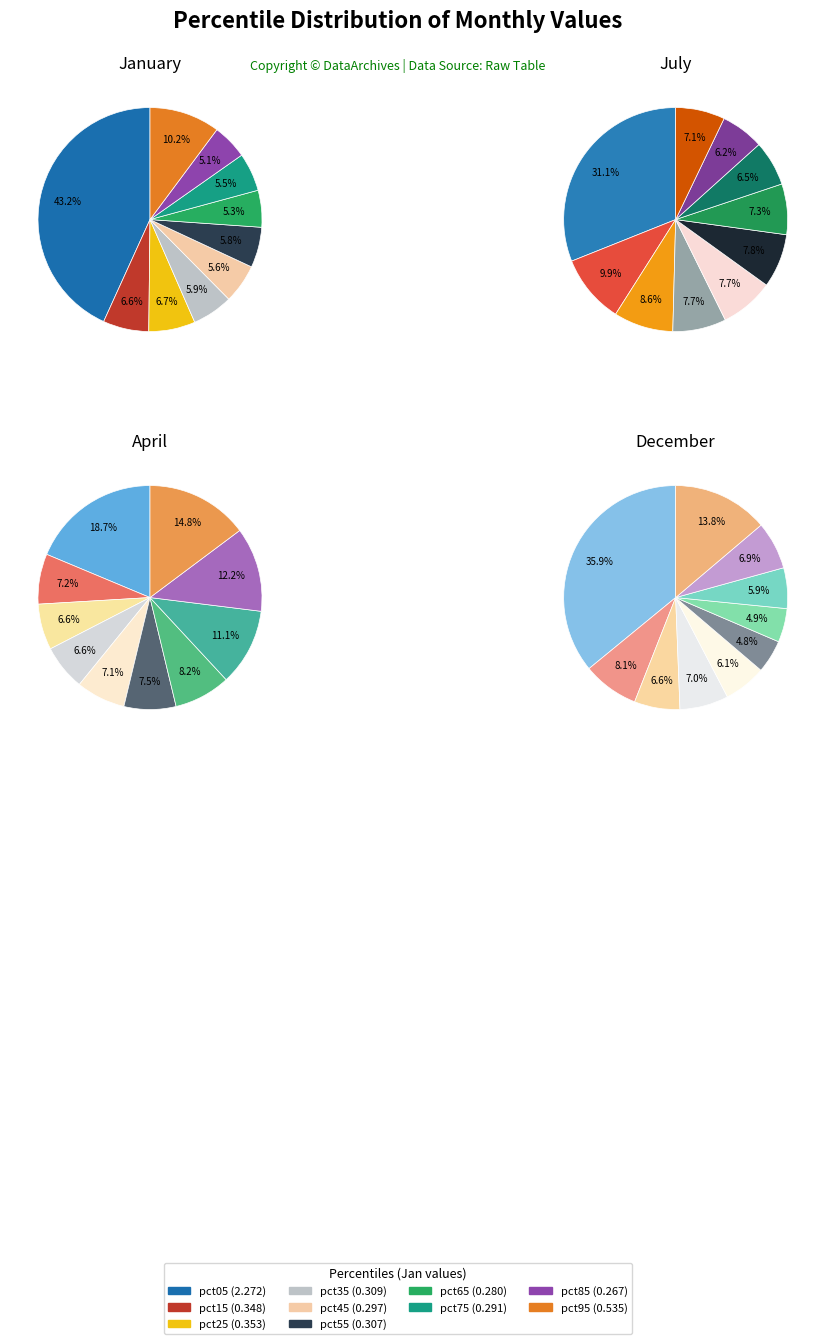

Does pct75 account for over 50% of the chart?

No